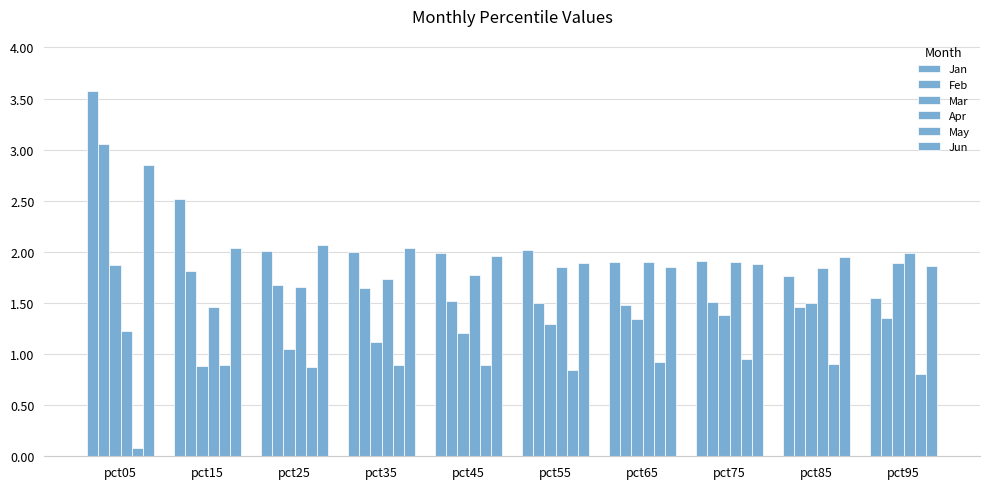

What is the value of the May bar at the 9th from the left?

0.9